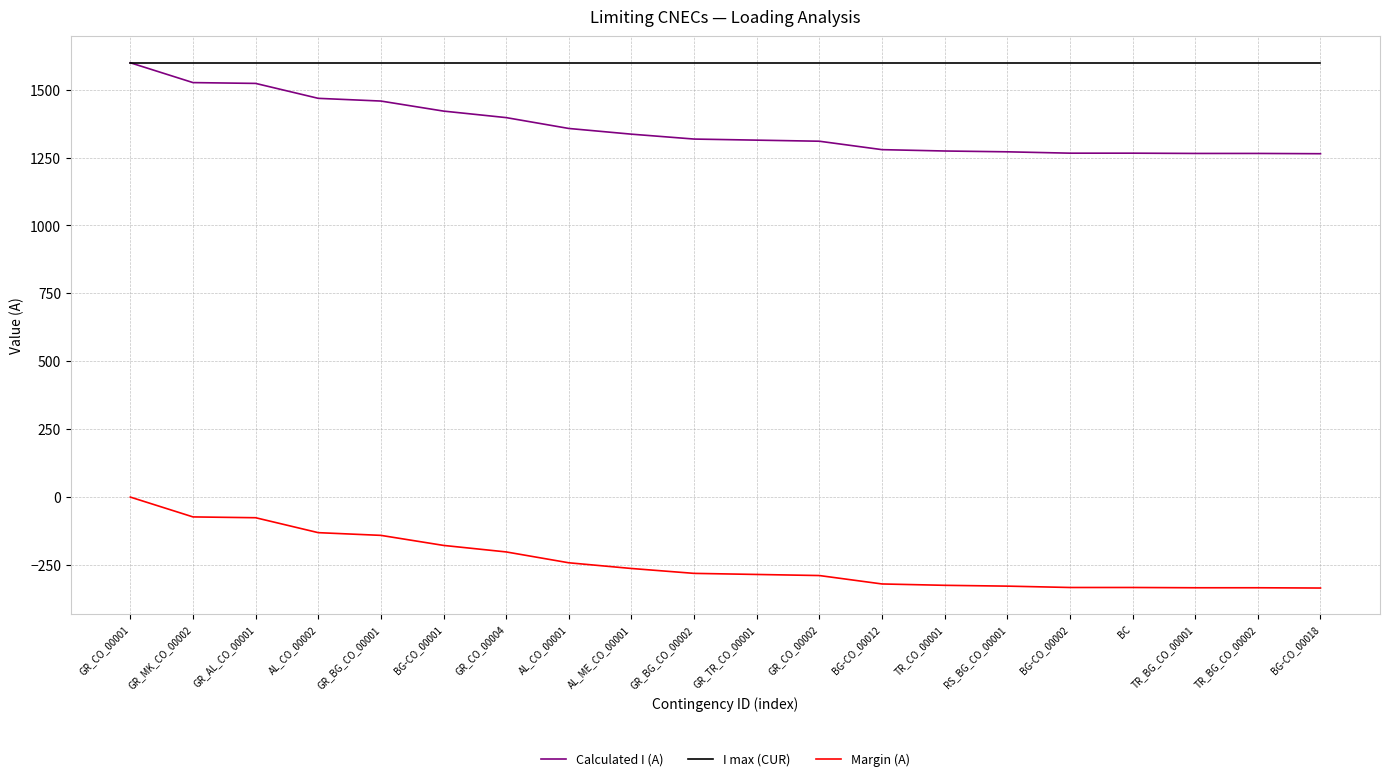

What is the minimum value for I max (CUR)?

1600